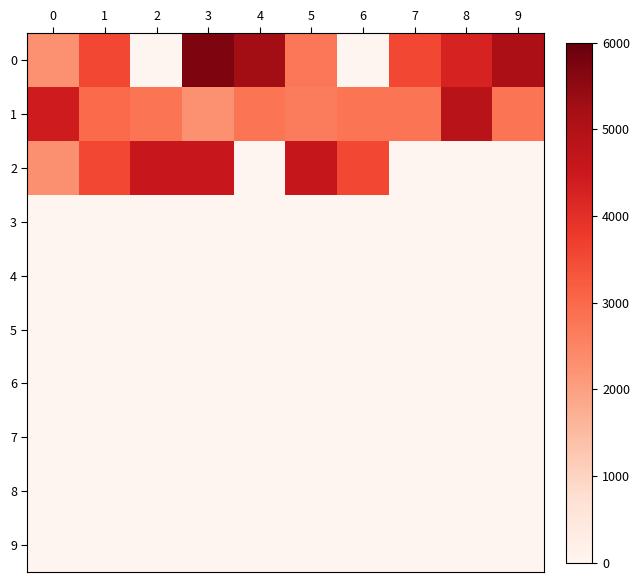

List the series in order of their peak value, lowest first.

3, 4, 5, 6, 7, 8, 9, 2, 1, 0